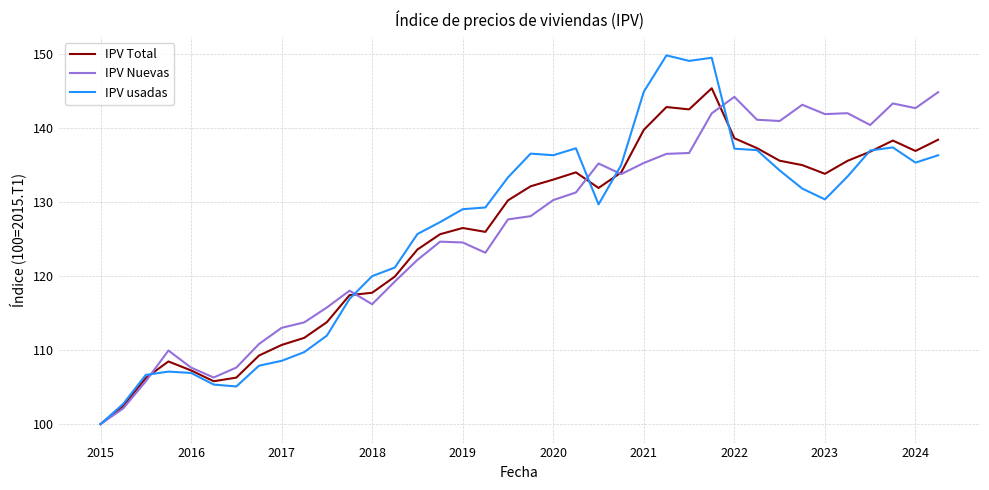

Which series has the largest range (max minus min)?

IPV usadas